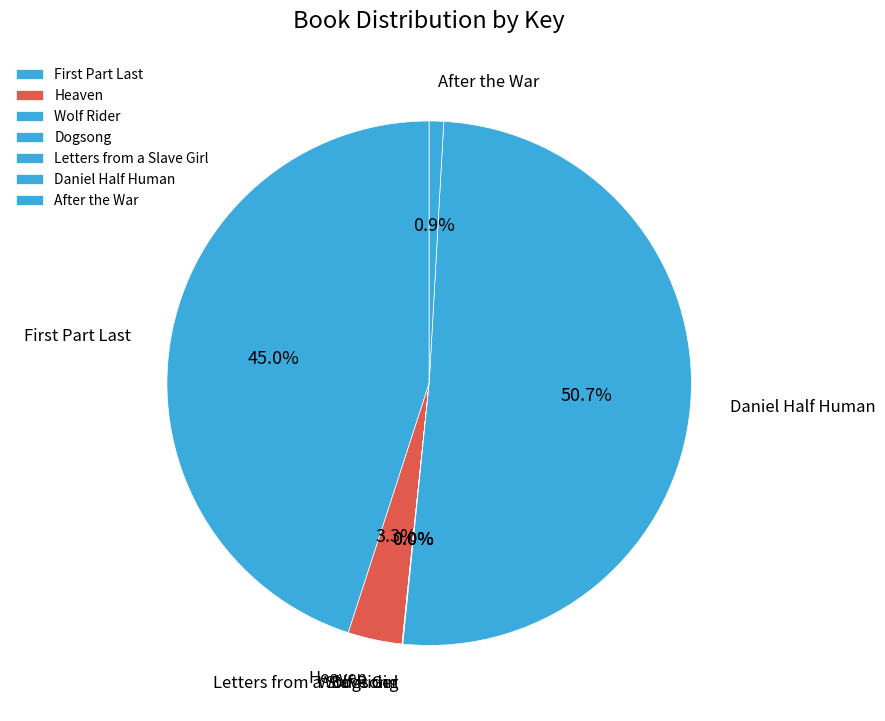

Is there a majority slice in this chart?

Yes